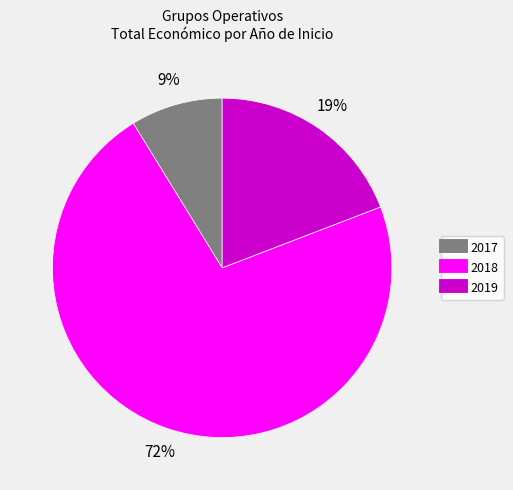

Does any single category account for the majority?

Yes